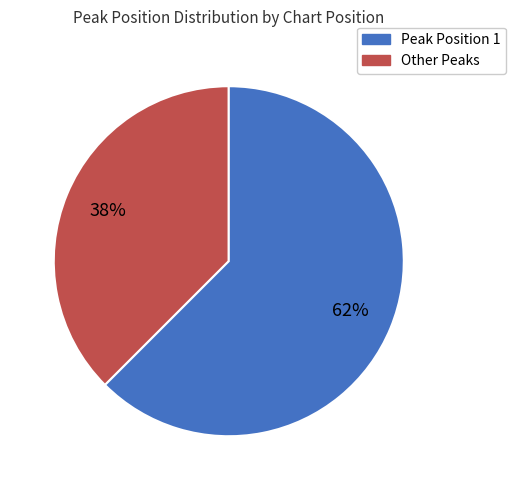

How many segments does this pie chart have?

2